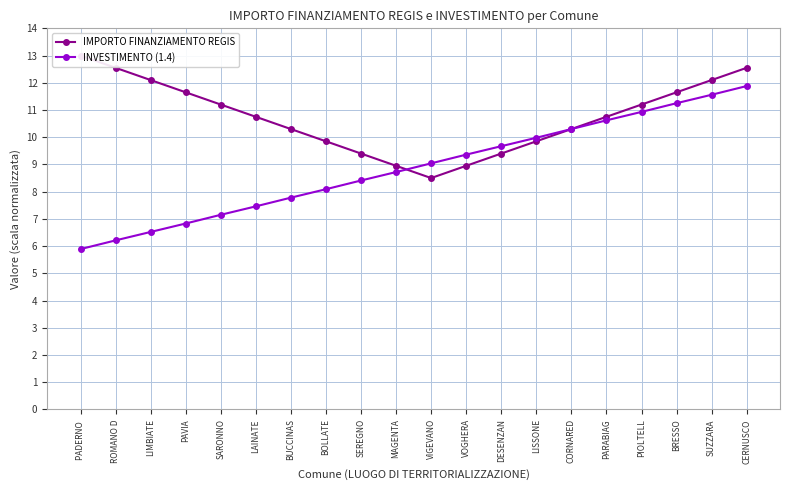

Reading left to right, list all the values displayed in this chart.

IMPORTO FINANZIAMENTO REGIS: 13.0	12.6	12.1	11.7	11.2	10.8	10.3	9.8	9.4	8.9	8.5	8.9	9.4	9.8	10.3	10.8	11.2	11.7	12.1	12.6
INVESTIMENTO (1.4): 5.9	6.2	6.5	6.8	7.2	7.5	7.8	8.1	8.4	8.7	9.0	9.4	9.7	10.0	10.3	10.6	10.9	11.2	11.6	11.9